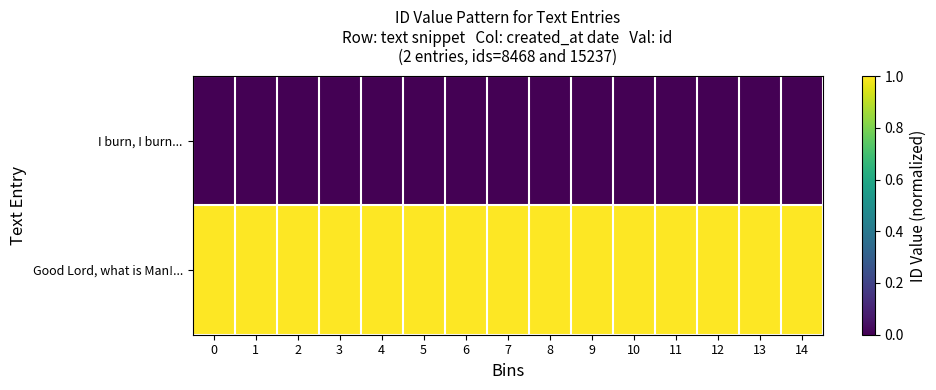

At how many categories does at least one series exceed 0?

15